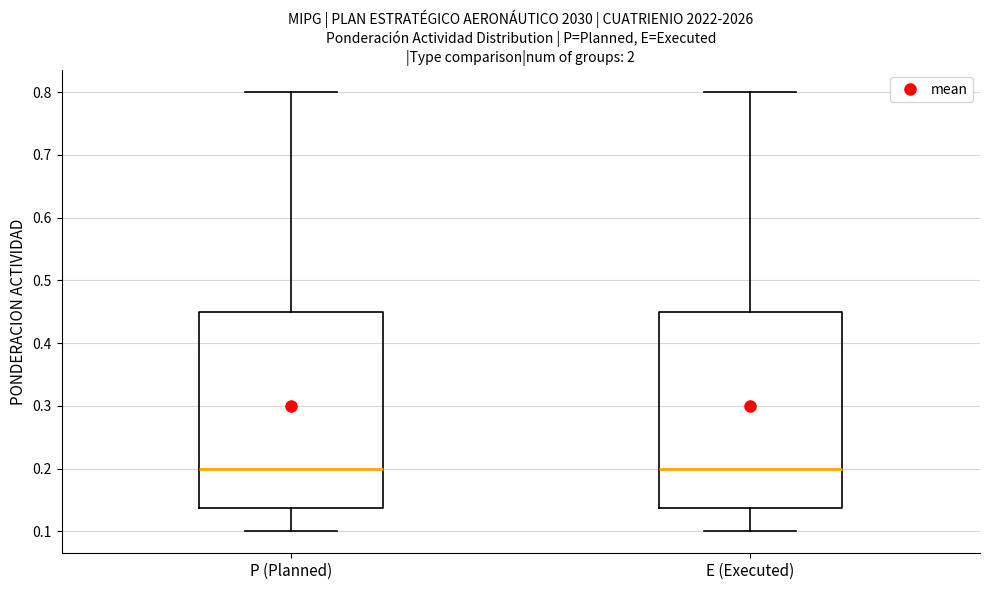

Where is the upper edge of the box for E (Executed) on the y-axis? The values are not printed on the chart, so give them approximately, as read against the axis.

0.45